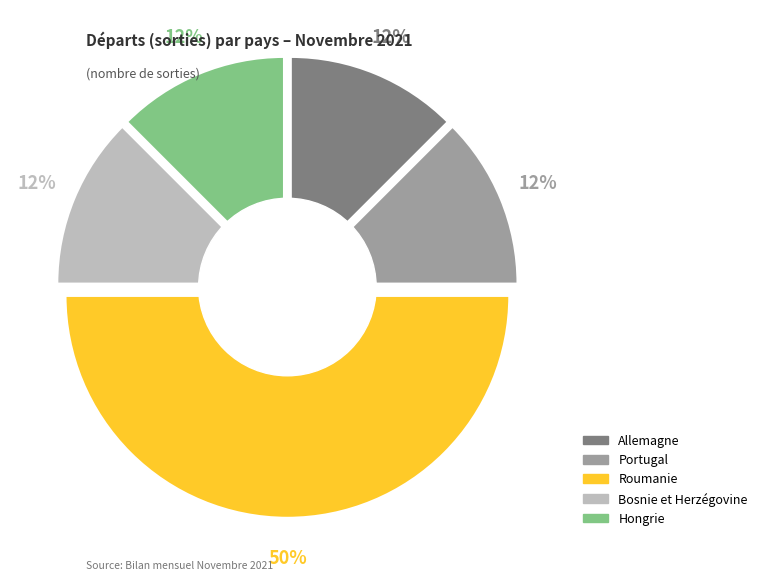

To the nearest percent, what portion does Hongrie represent?

12%